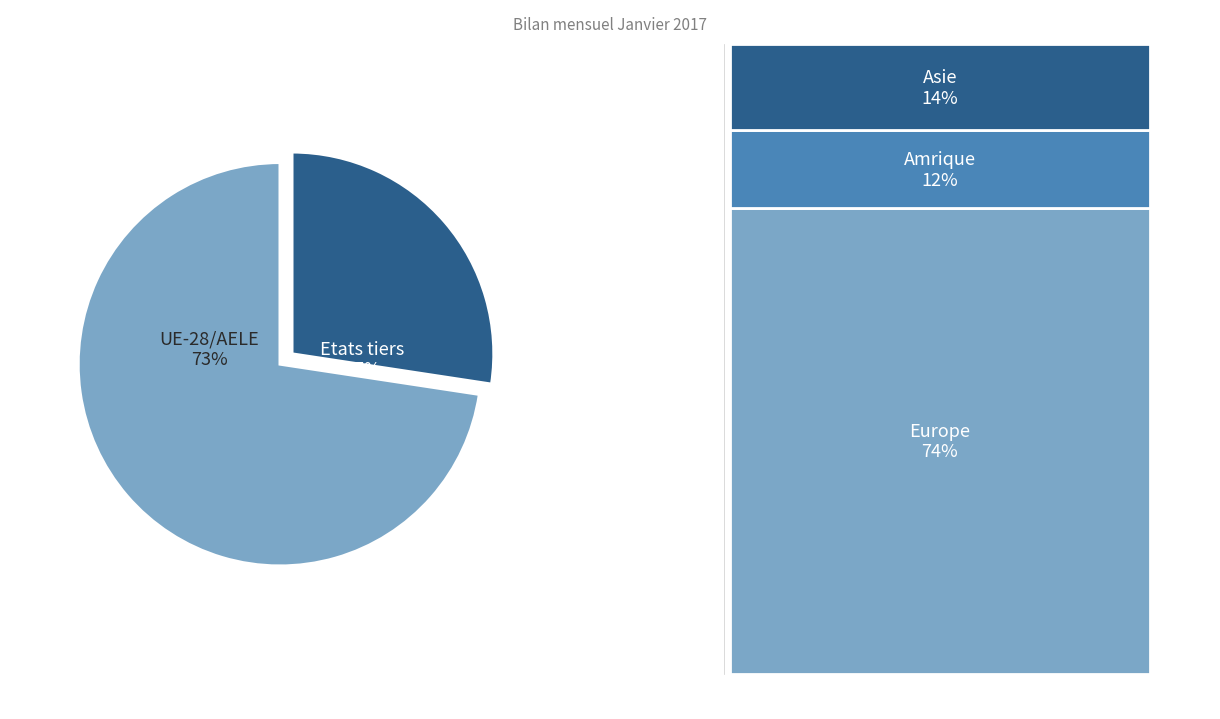

To the nearest percent, what is the average slice percentage?

50%